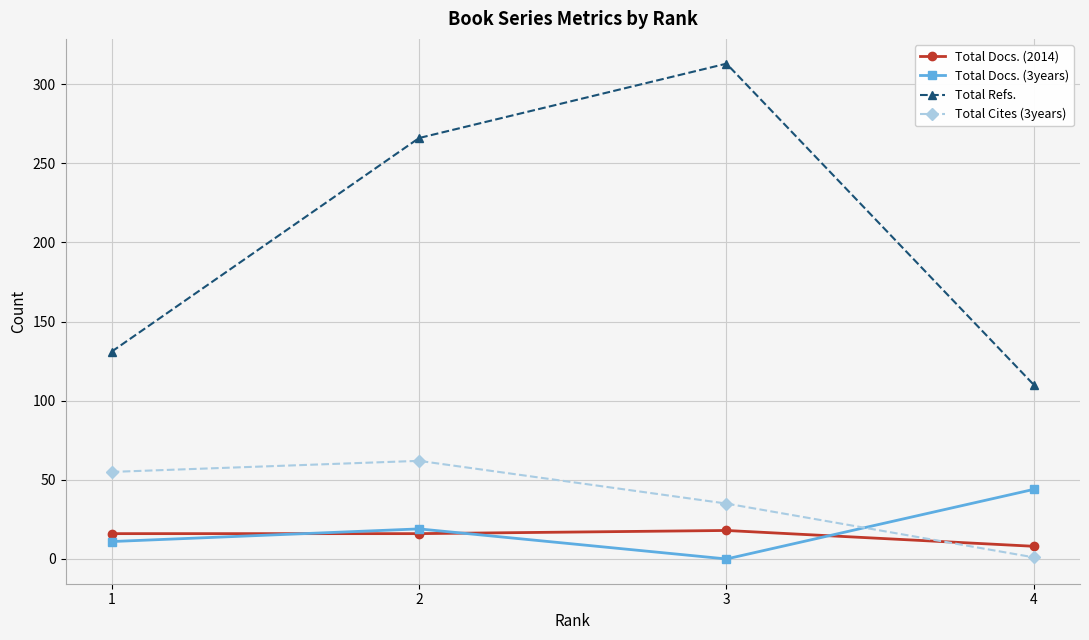

True or false: Total Docs. (3years) has more than 0 interior local peaks.

True